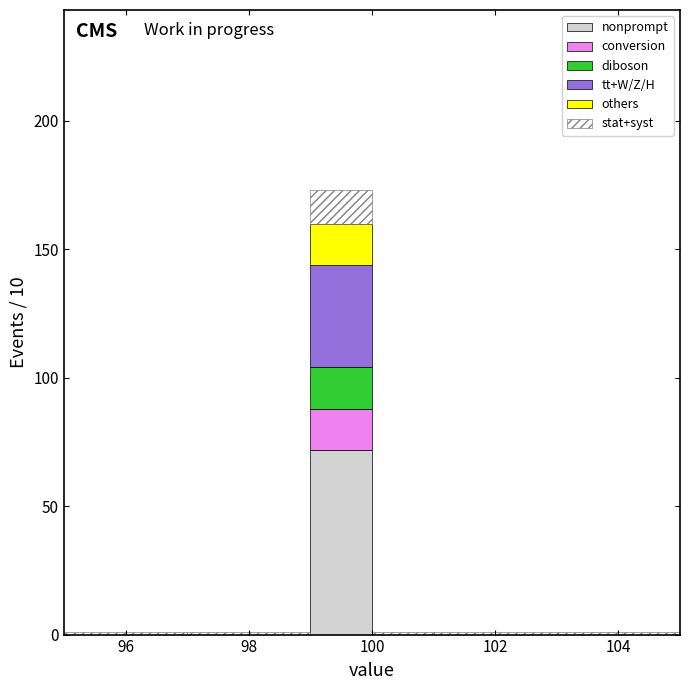

What is the total height of the stacked bar covering 99 to 100 on the x-axis? The values are not printed on the chart, so give them approximately, as read against the axis.

175